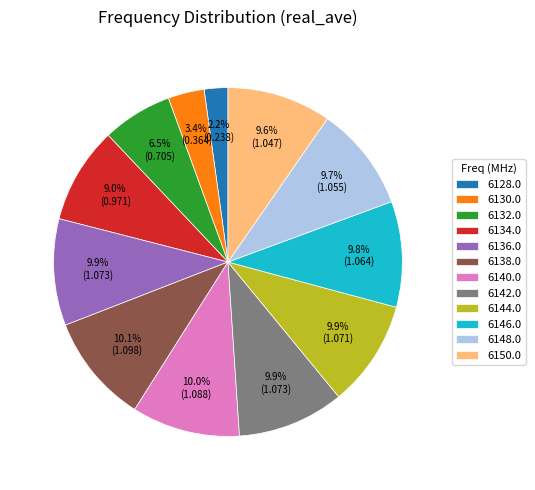

To the nearest percent, what is the combined percentage of 6146.0 and 6140.0?

20%